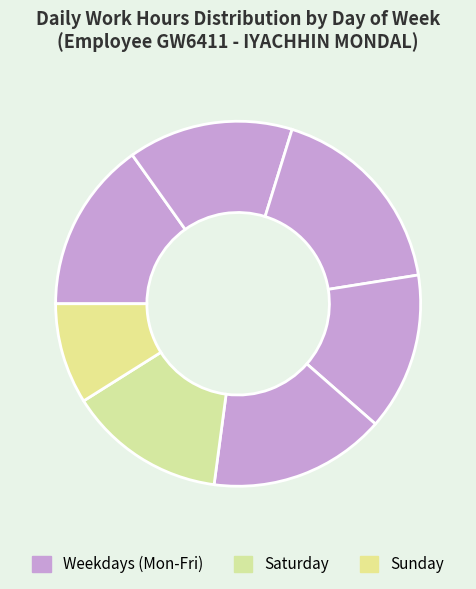

How many segments does this pie chart have?

7